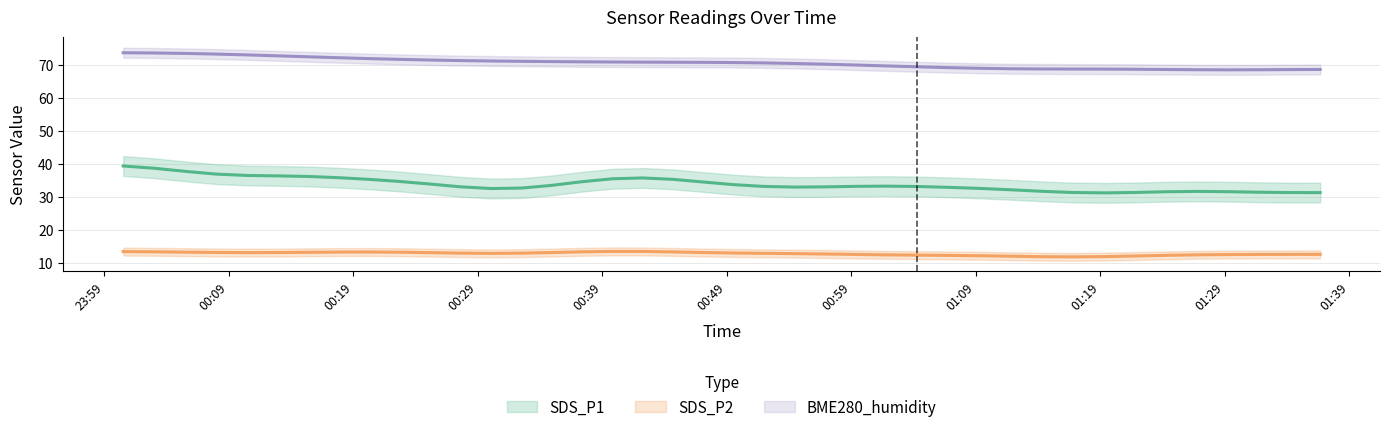

Read the SDS_P1 value at 2023/10/03 00:56:54.

33.6